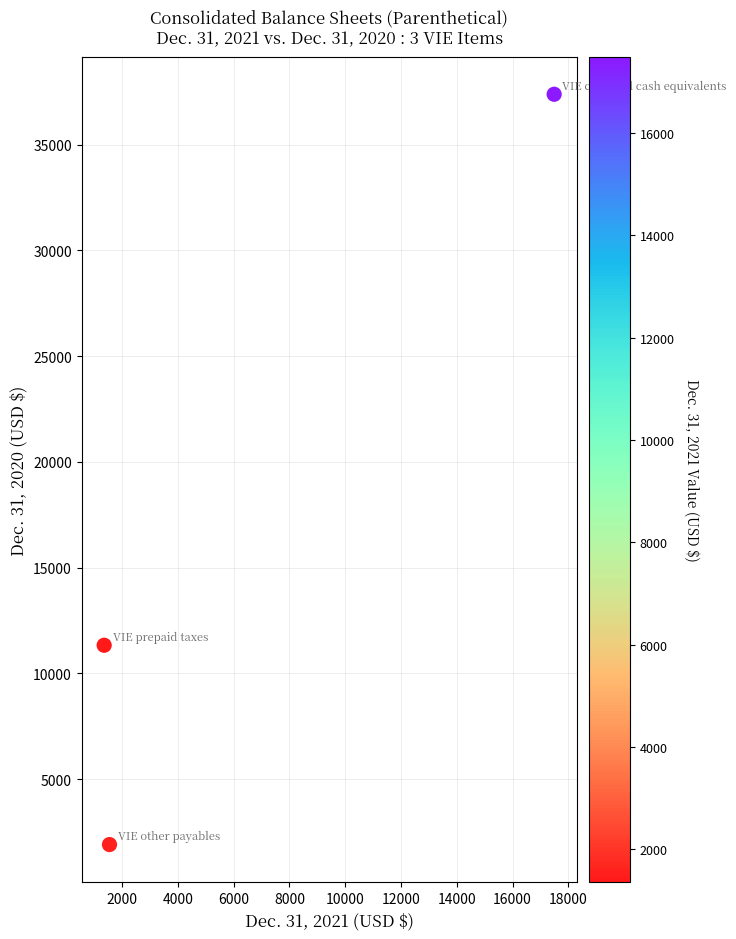

What Y value in the scatter plot is closest to 19645?

11330